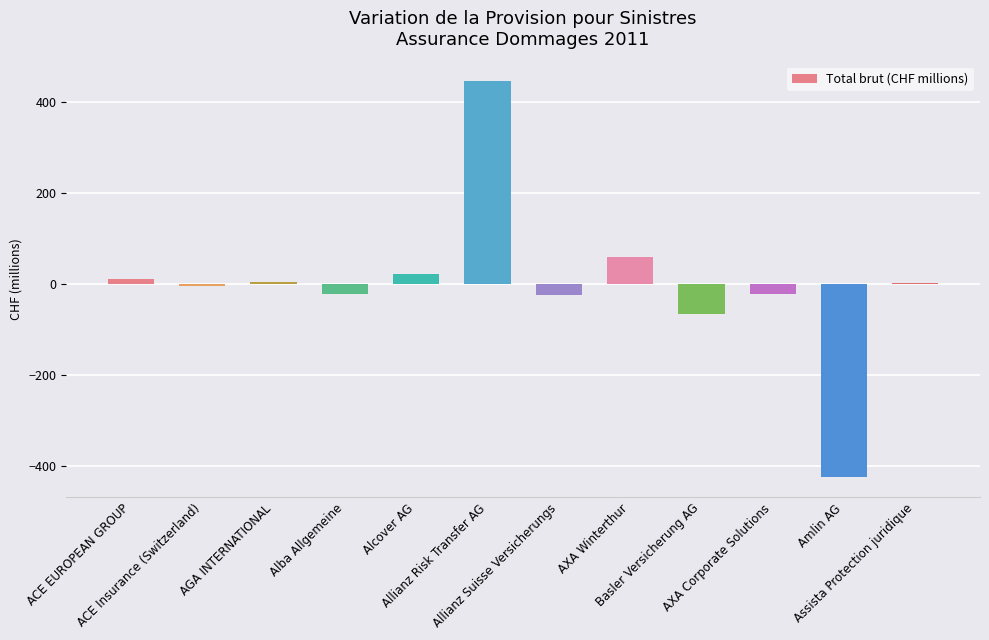

What is the sum of all values?

-10.9